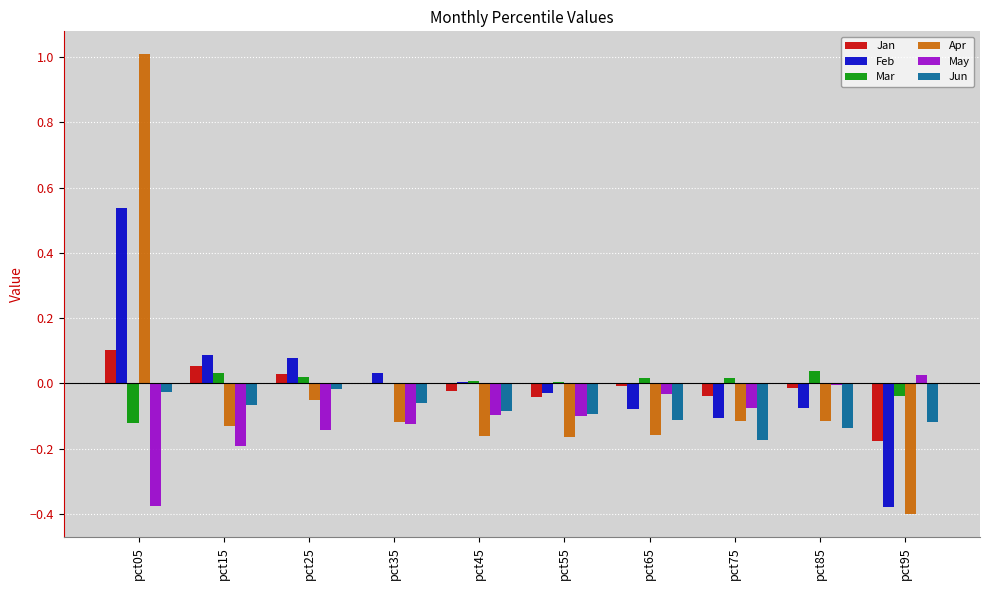

True or false: Mar has a value of 0.0 at pct25.

True